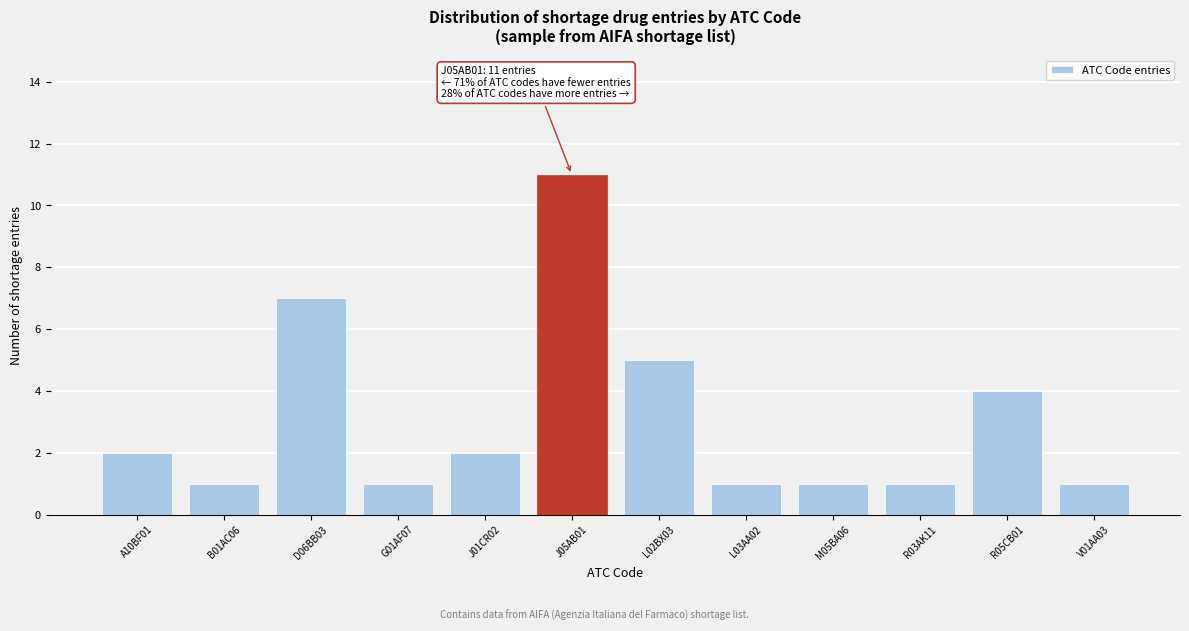

Reading left to right, transcribe all the data shown in this chart.

A10BF01=2	B01AC06=1	D06BB03=7	G01AF07=1	J01CR02=2	J05AB01=11	L02BX03=5	L03AA02=1	M05BA06=1	R03AK11=1	R05CB01=4	V01AA03=1